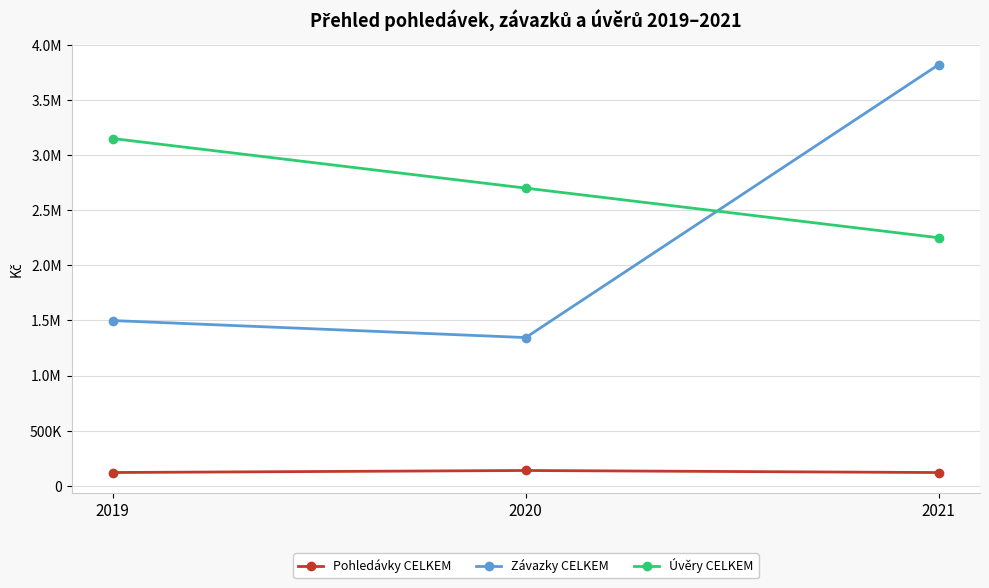

What value does the Závazky CELKEM series have at 2020?

1344403.0